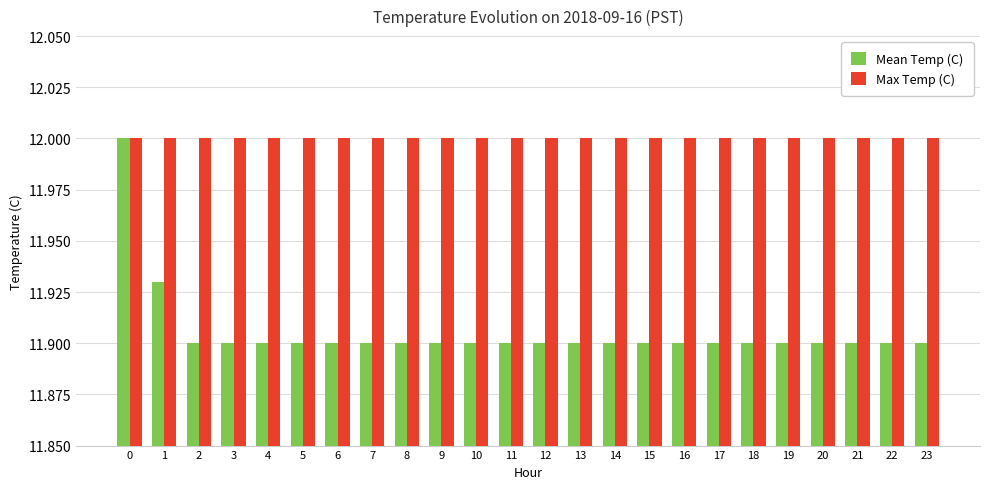

What is the difference between the maximum and second lowest values in the Mean Temp (C) series?

0.1